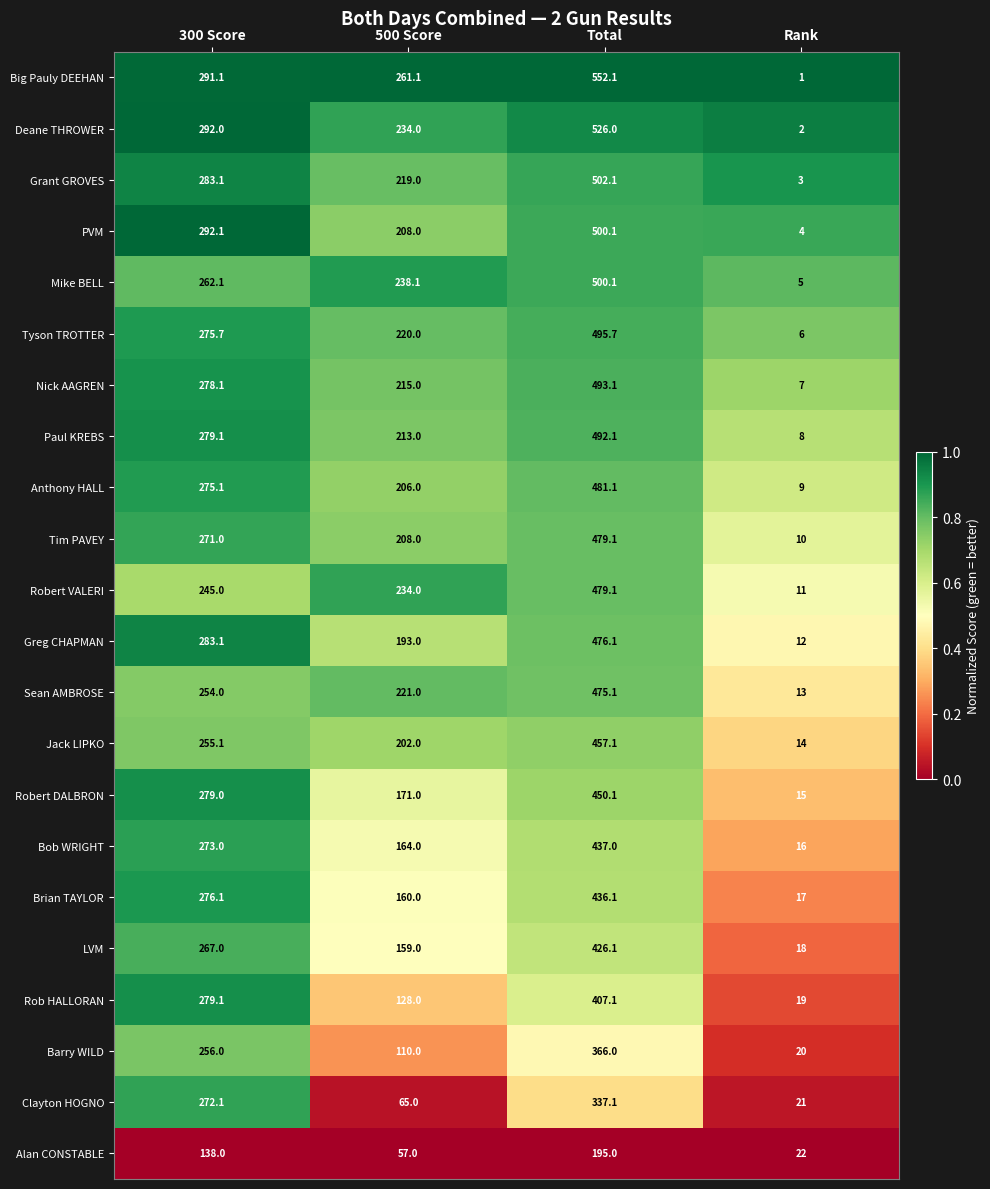

What is the sum of the Mike BELL values at Rank and 500 Score?

243.1